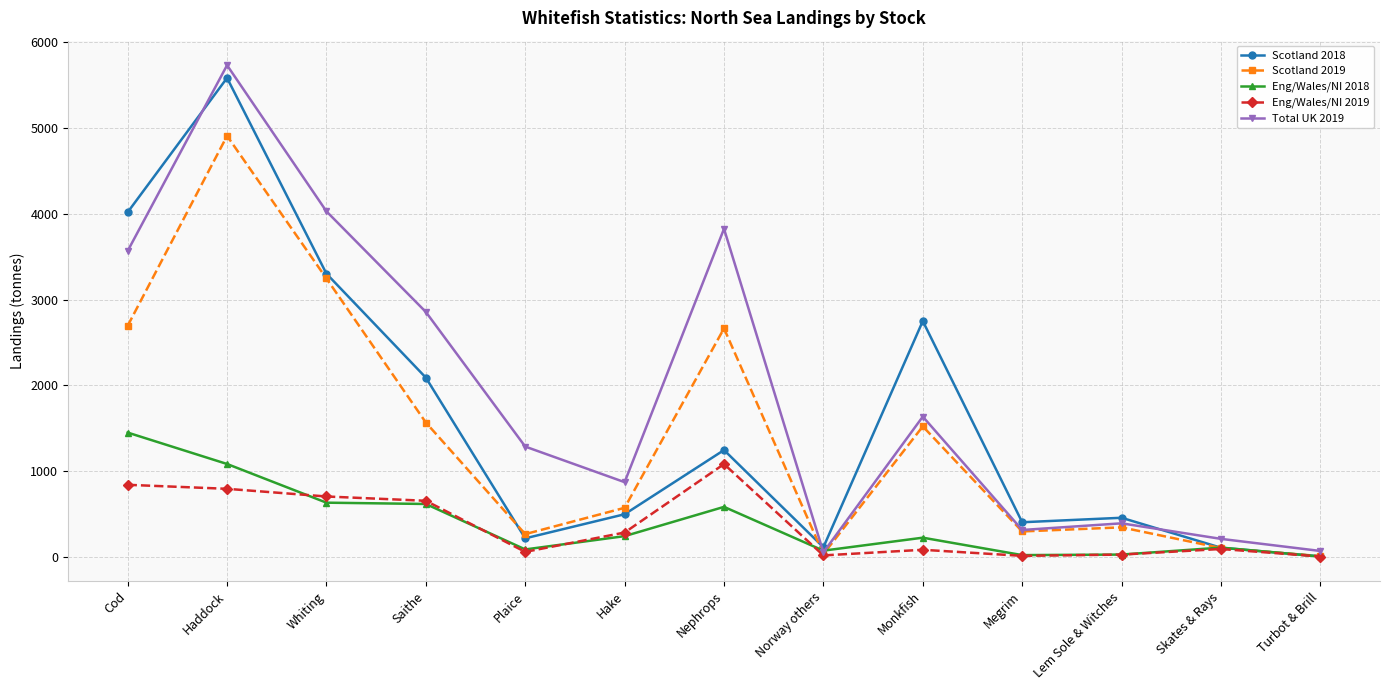

Between Lem Sole & Witches and Turbot & Brill, which series saw the biggest shift?

Scotland 2018